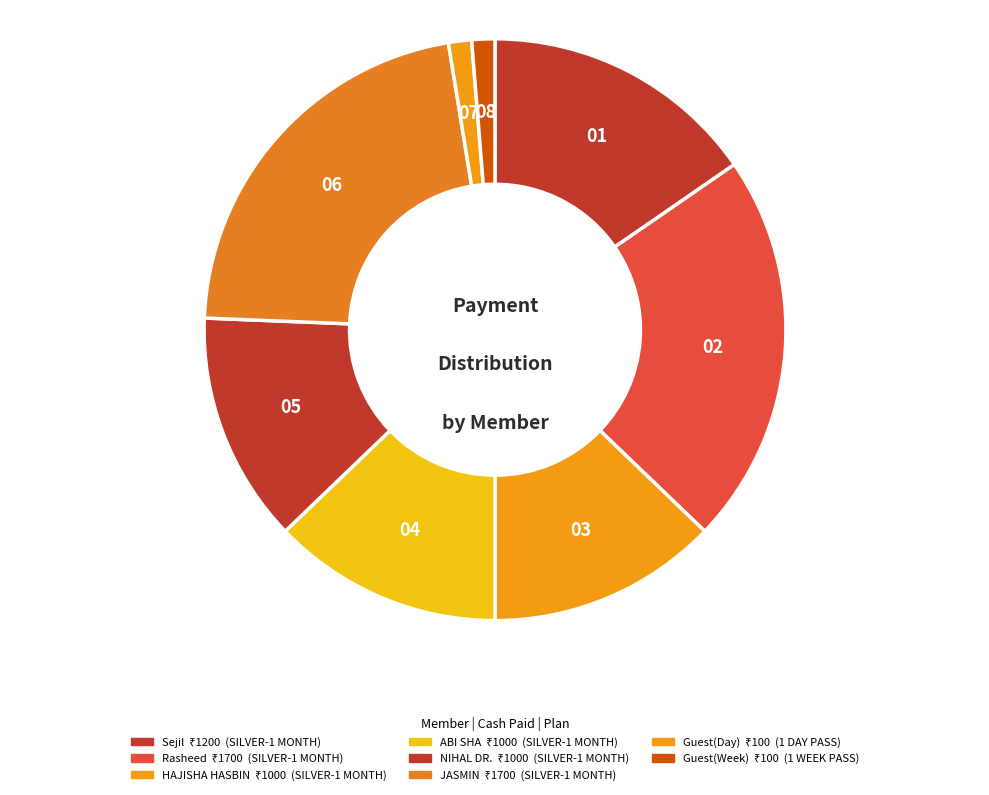

How many segments does this pie chart have?

8